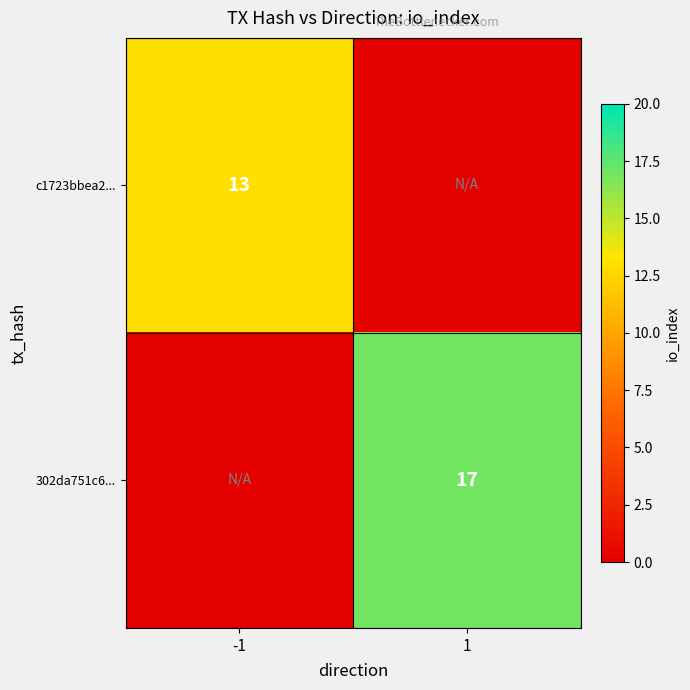

What is the total value across all series at -1?

13